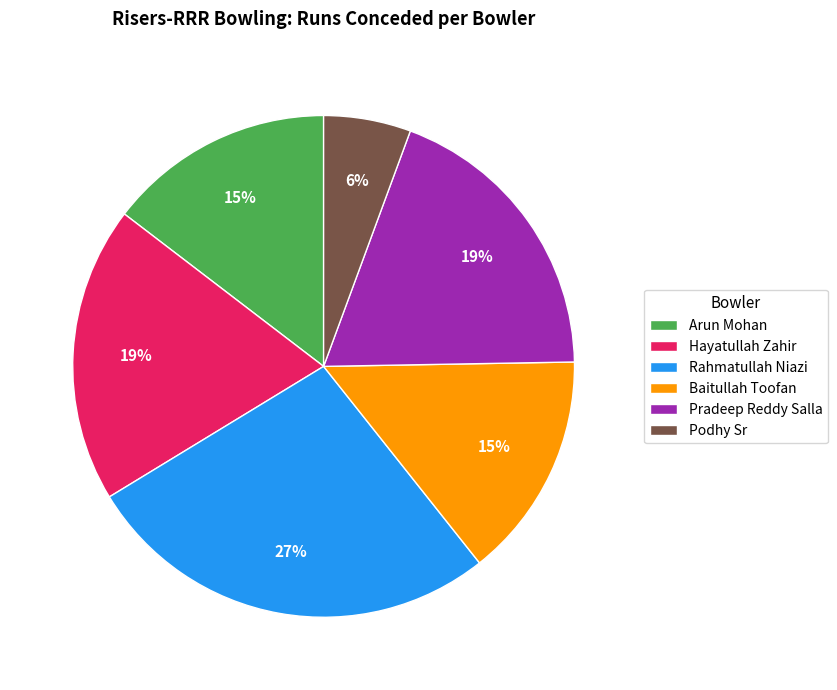

Count the number of slices in the pie.

6